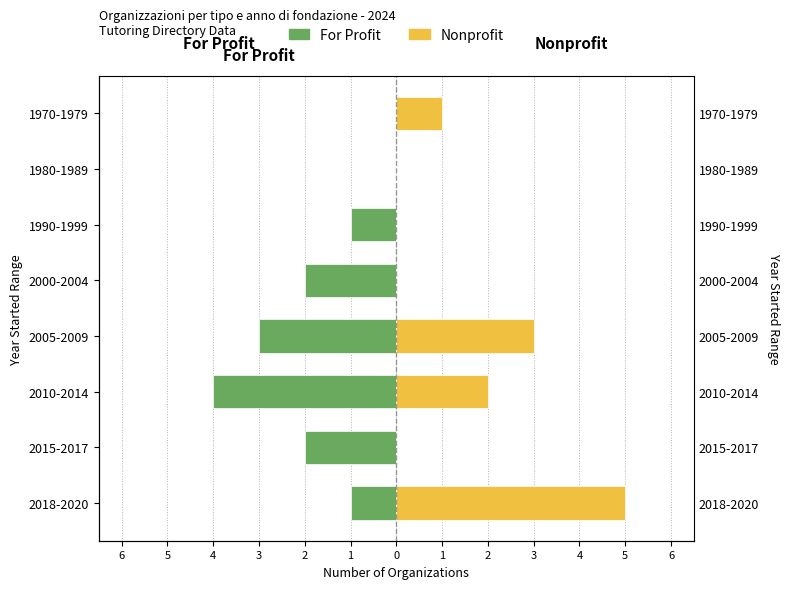

How many bars are there in each group?

2